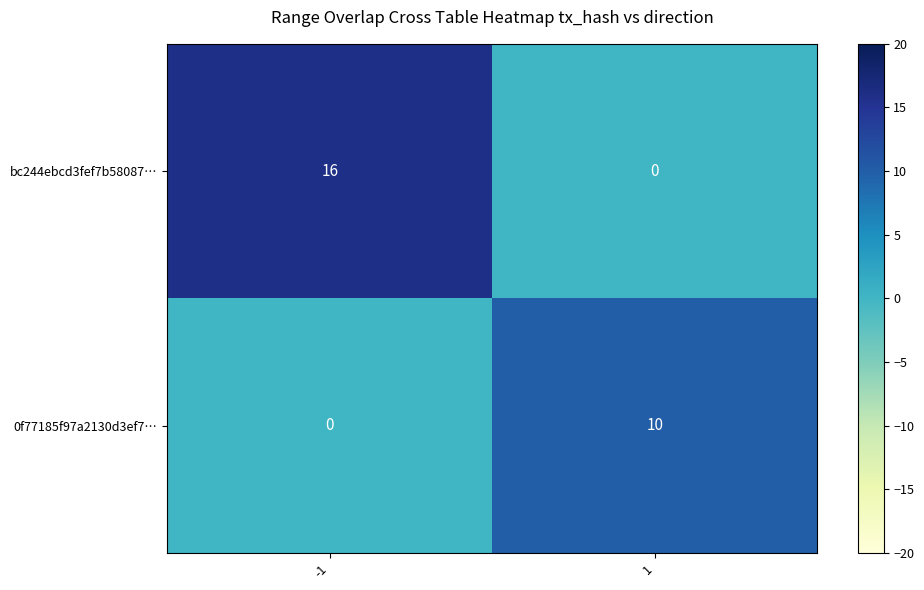

Which series has the largest range (max minus min)?

bc244ebcd3fef7b58087…